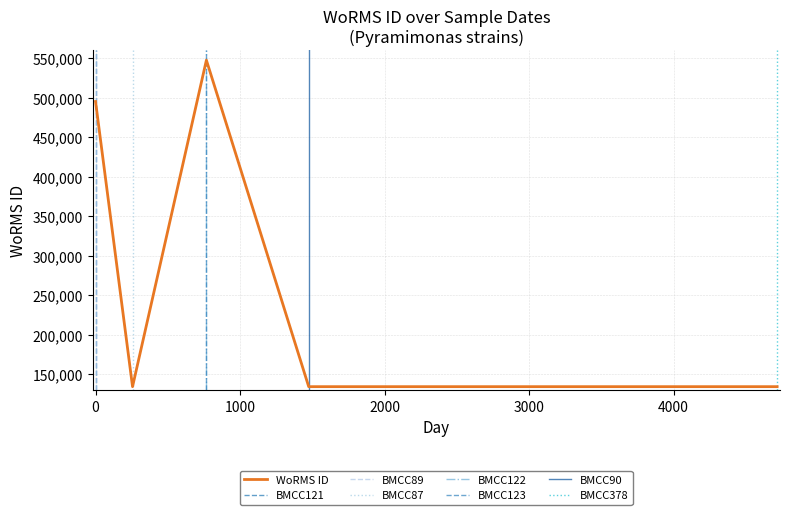

True or false: the data shows 757030 at 04-10-2008.

False